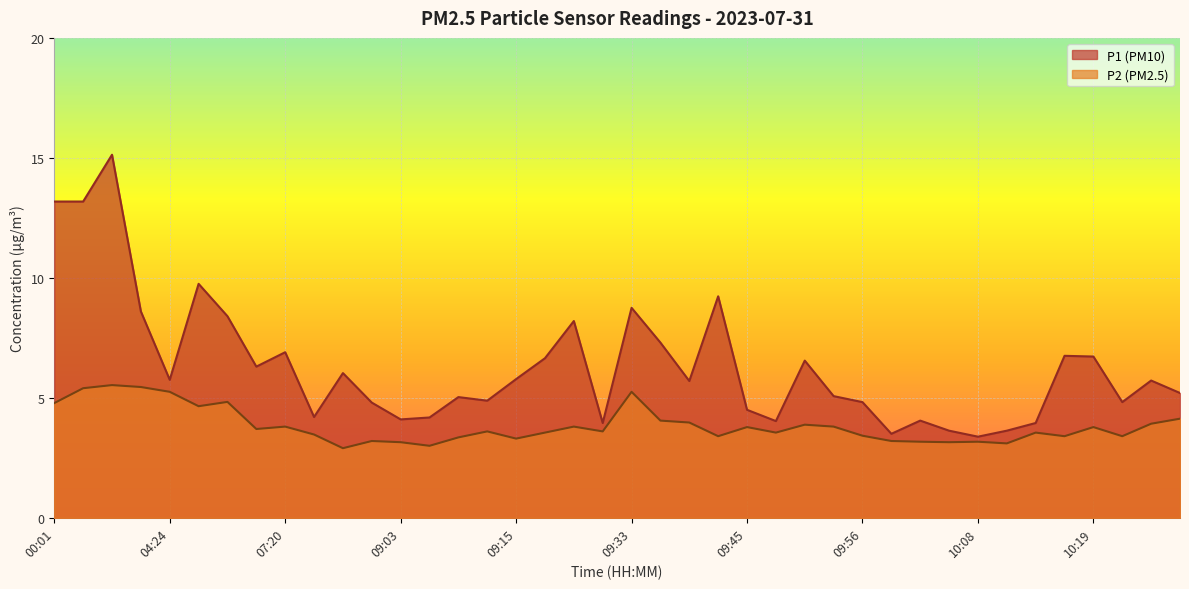

The value of P1 at 09:03 is 2.1. True or false?

False